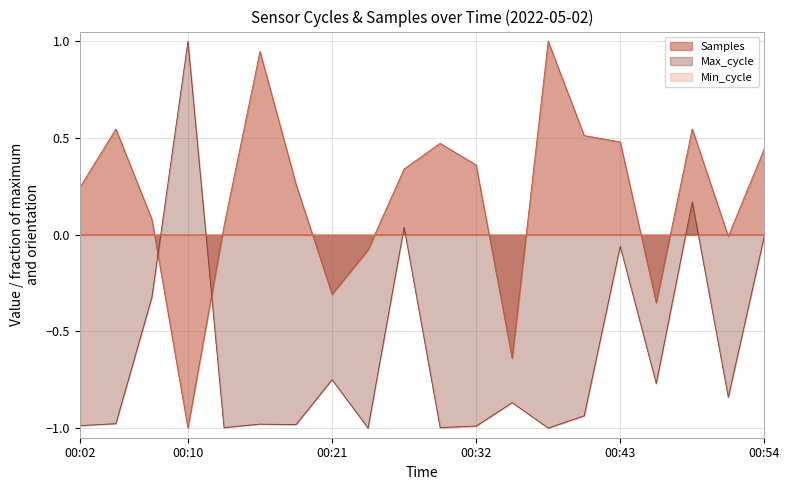

Where is Samples nearest to the value 0?

00:51